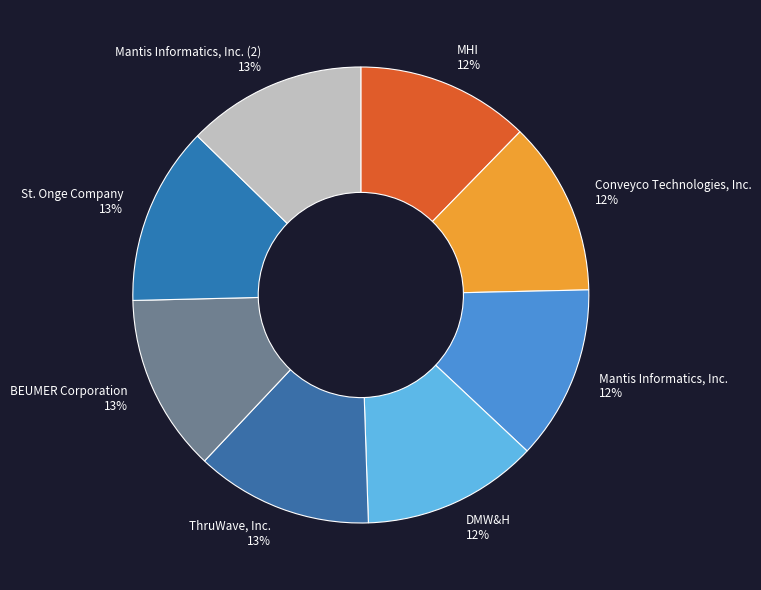

To the nearest percent, what is the combined percentage of DMW&H 12% and ThruWave, Inc. 13%?

25%